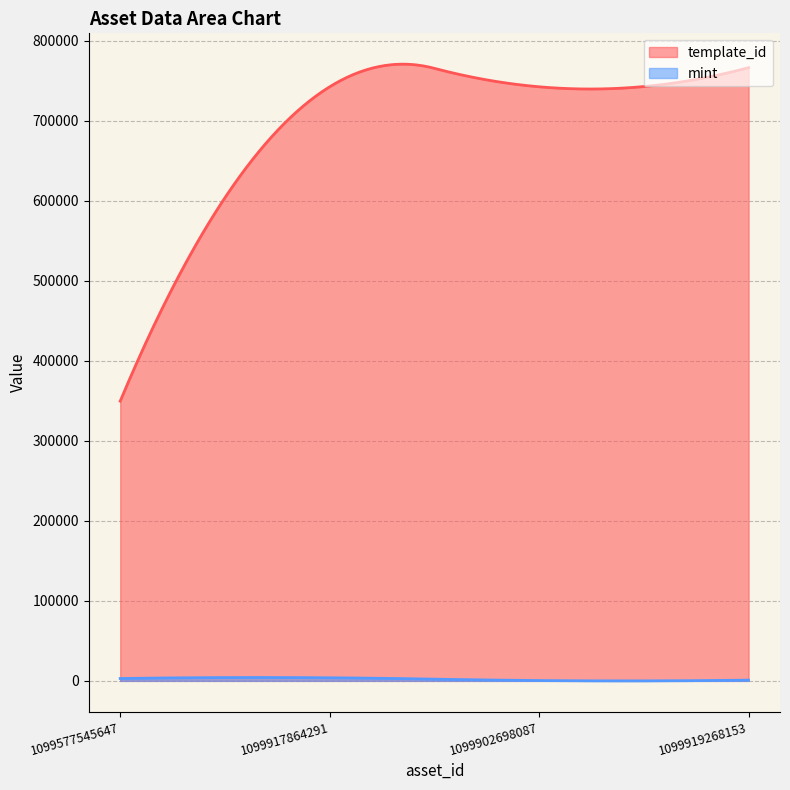

True or false: mint and template_id cross at least once.

False